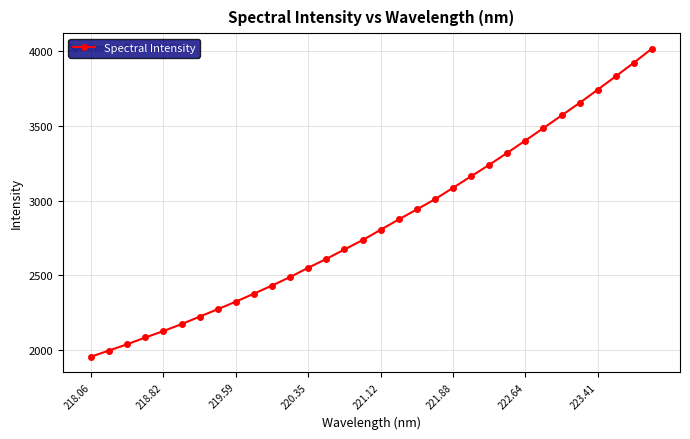

Count the number of categories in the chart.

32